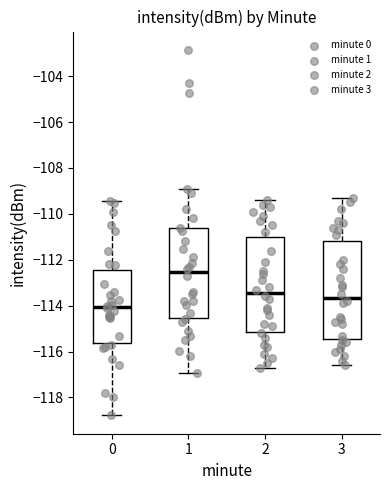

Where does the upper whisker of the box at x = 3 end on the y-axis? The values are not printed on the chart, so give them approximately, as read against the axis.

-109.2